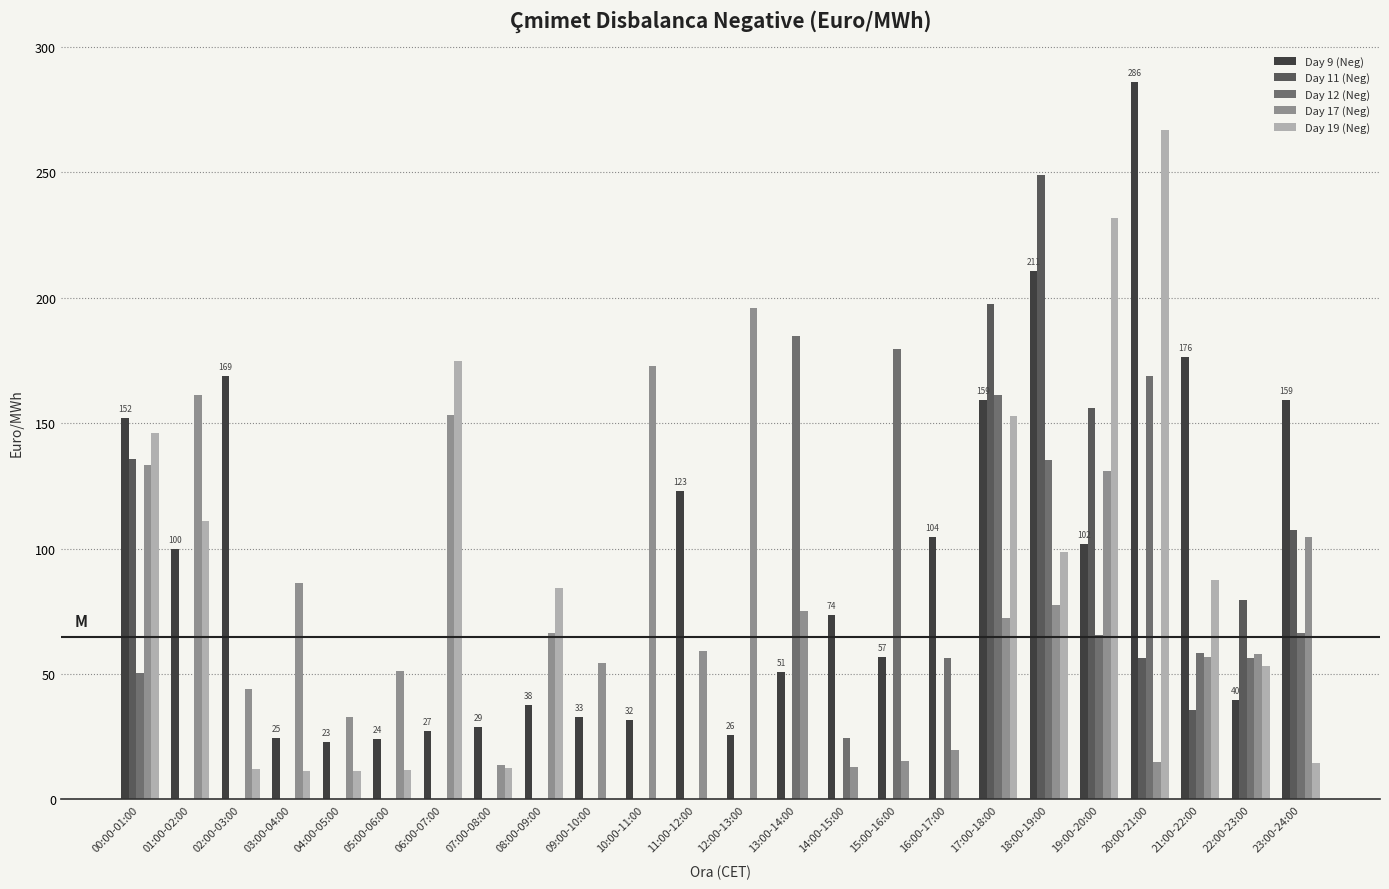

Are the bars grouped side by side (vs. stacked)?

Yes